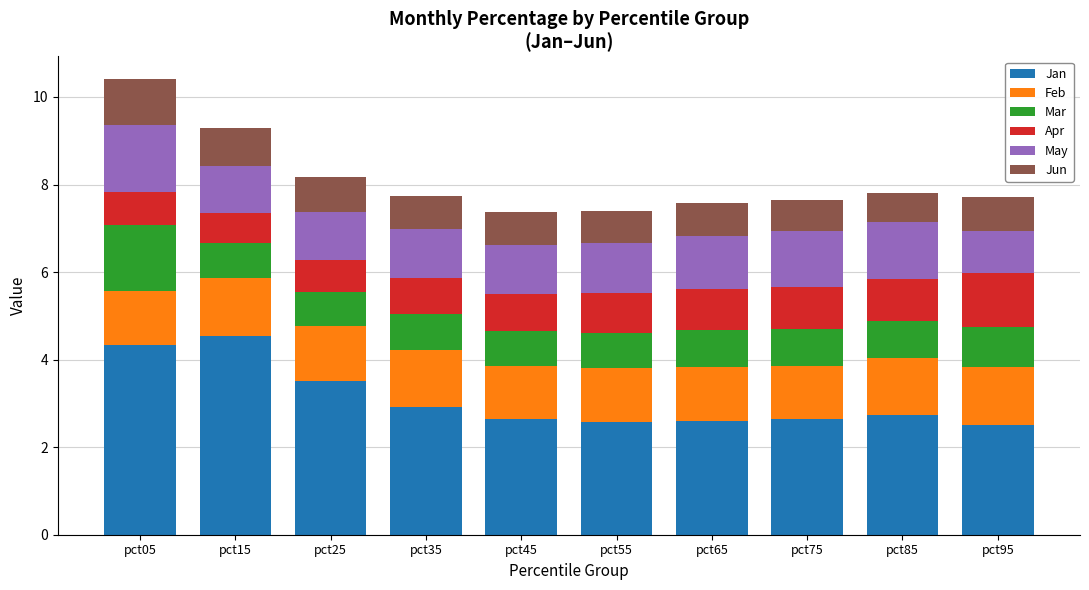

What is the minimum value for Jan?

2.5